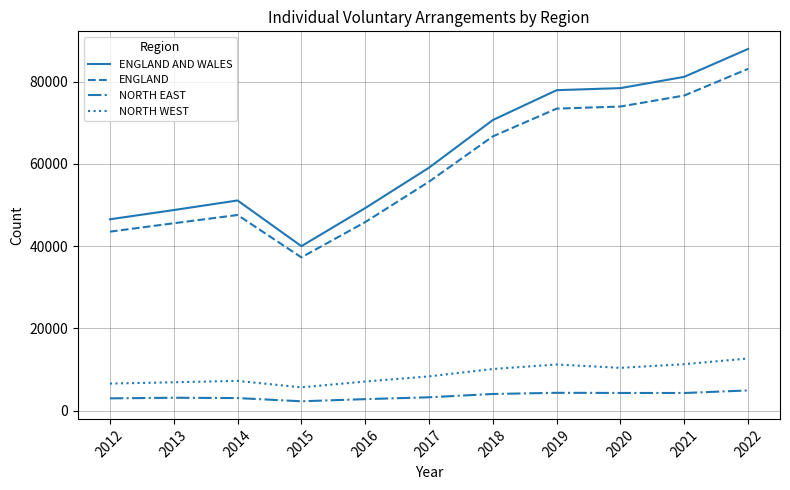

At 2020, list the series in order from largest to smallest.

ENGLAND AND WALES, ENGLAND, NORTH WEST, NORTH EAST